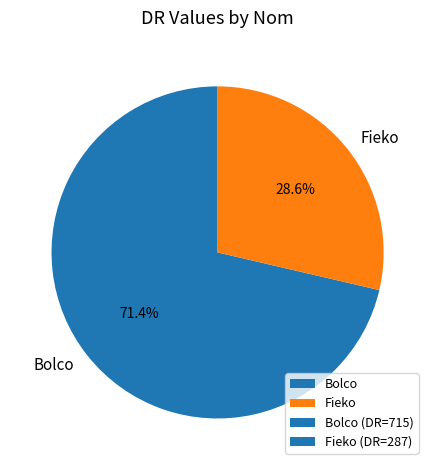

Which category has the biggest portion of the pie?

Bolco